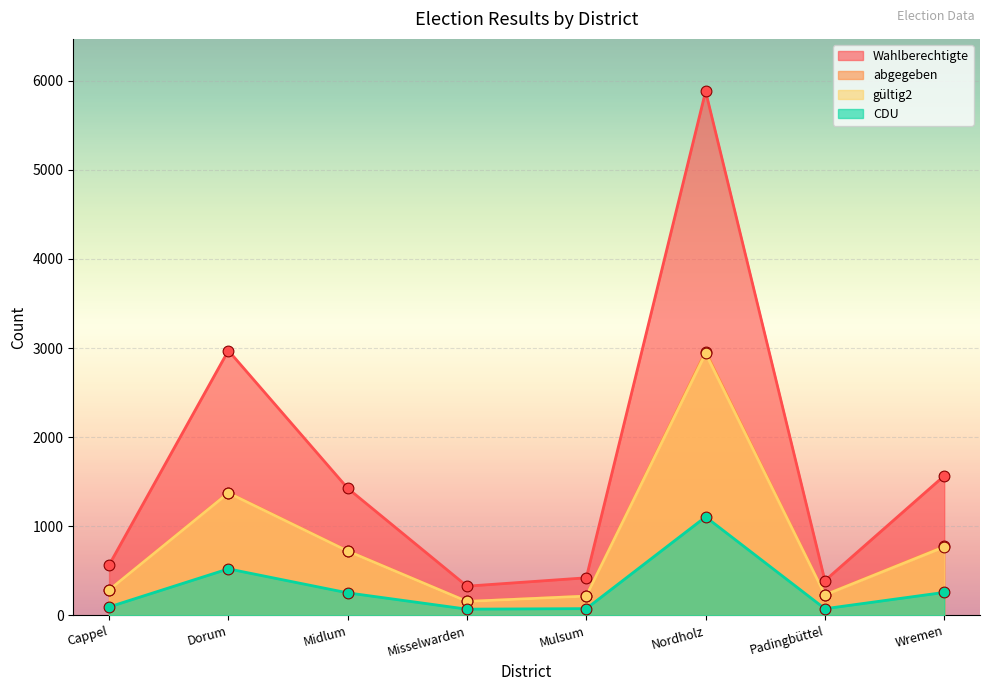

Which series has the largest total across all categories?

Wahlberechtigte